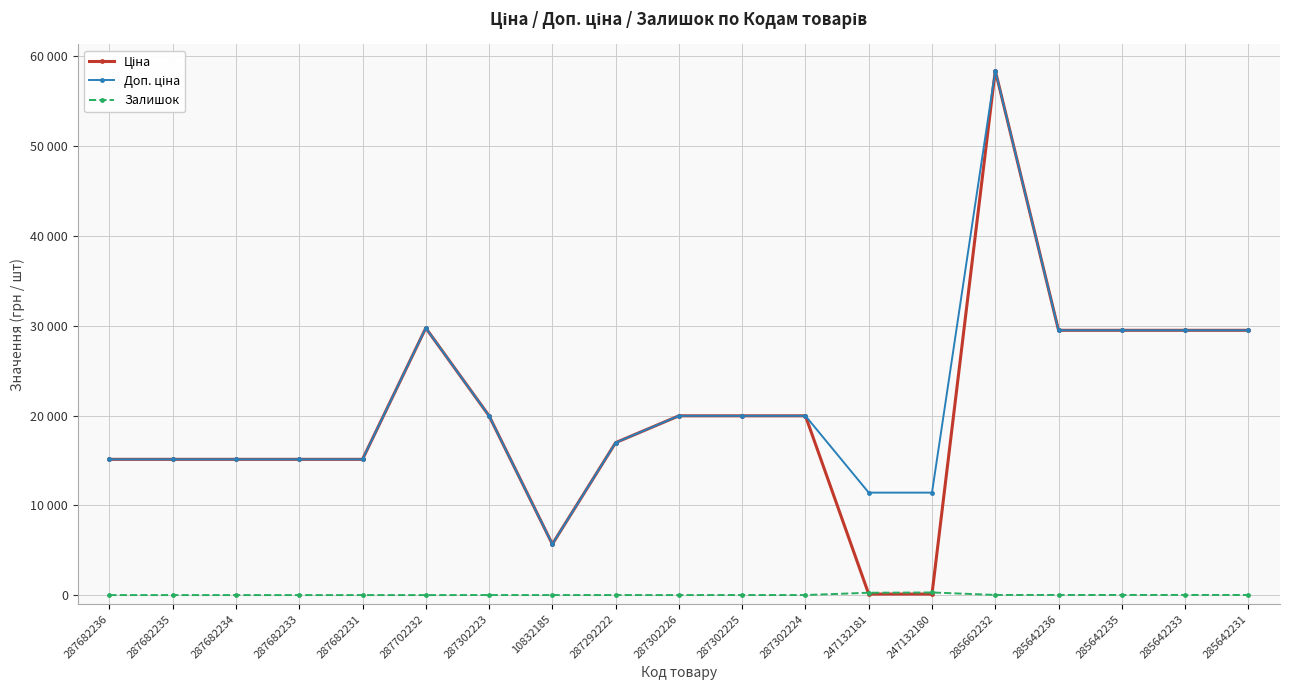

What is the difference between the maximum and second lowest values in the Доп. ціна series?

47016.5